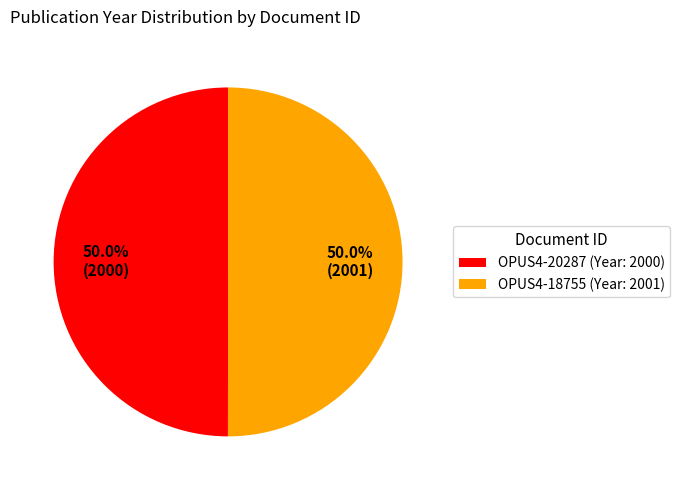

True or false: OPUS4-20287 accounts for 50% of the total.

True